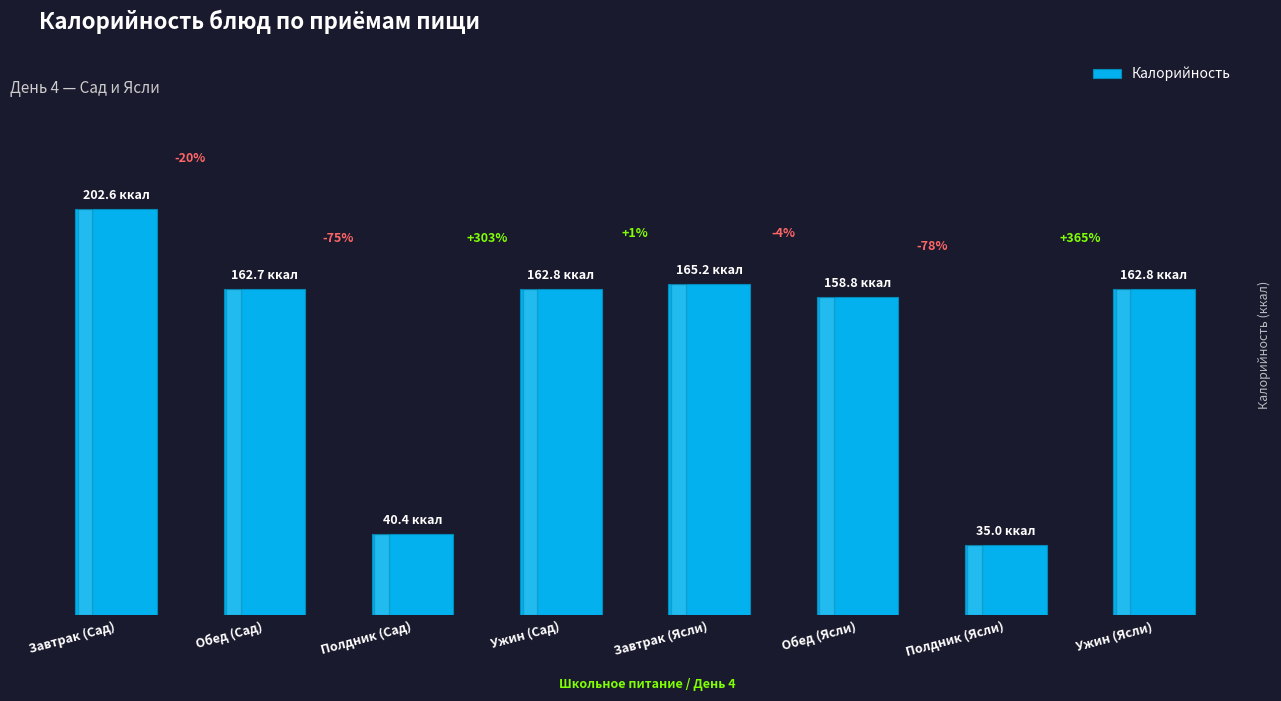

Does the chart contain any negative values?

No